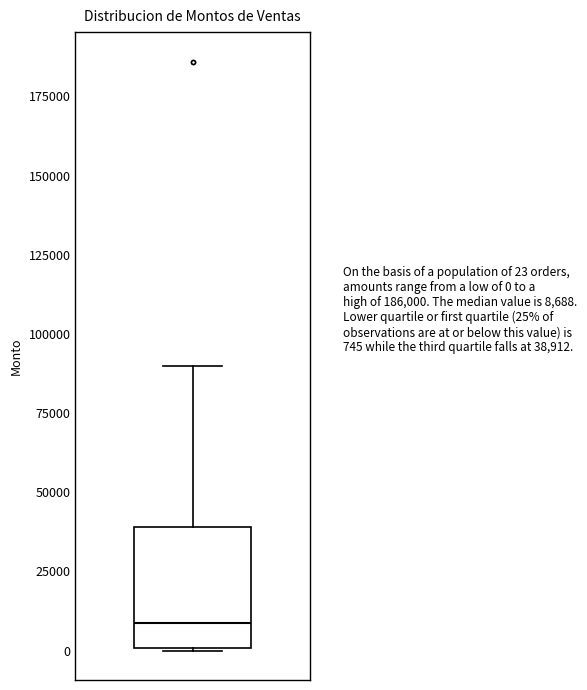

Read this box plot against the y-axis: the position of the median line, the range covered by the box, and the ends of both whiskers. The values are not printed on the chart, so give them approximately, as read against the axis.

median 10000, box 0 to 40000, whiskers 0 to 90000